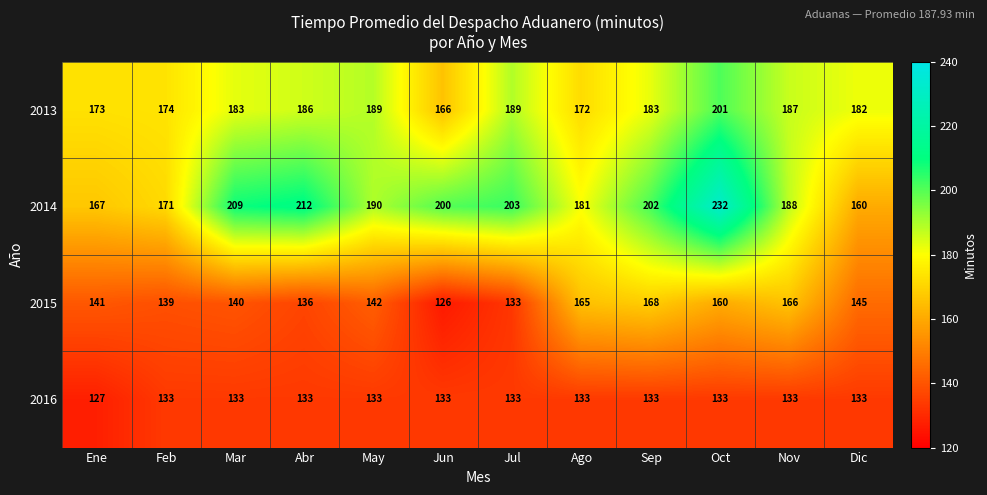

What is the difference between the maximum and minimum values in the 2014 series?

72